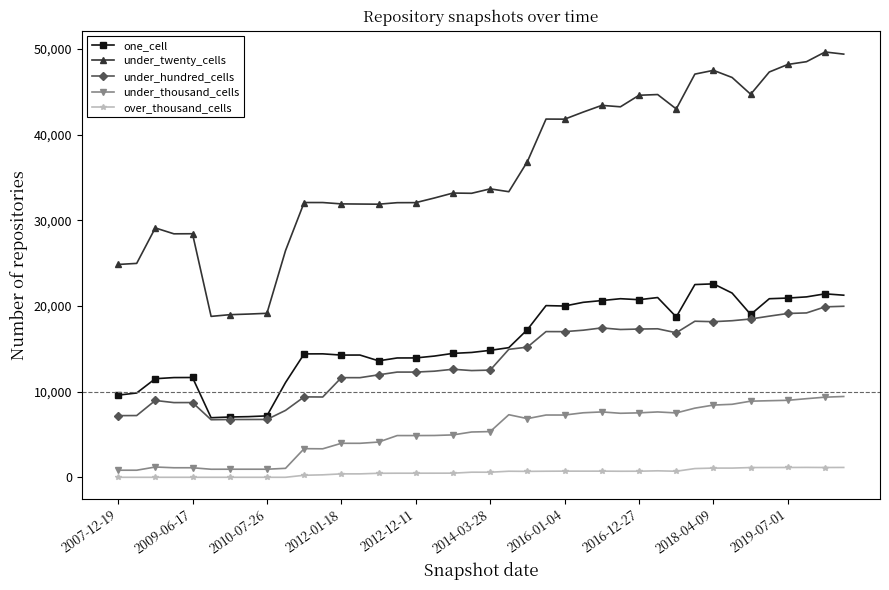

Which series has the widest spread of values?

under_twenty_cells